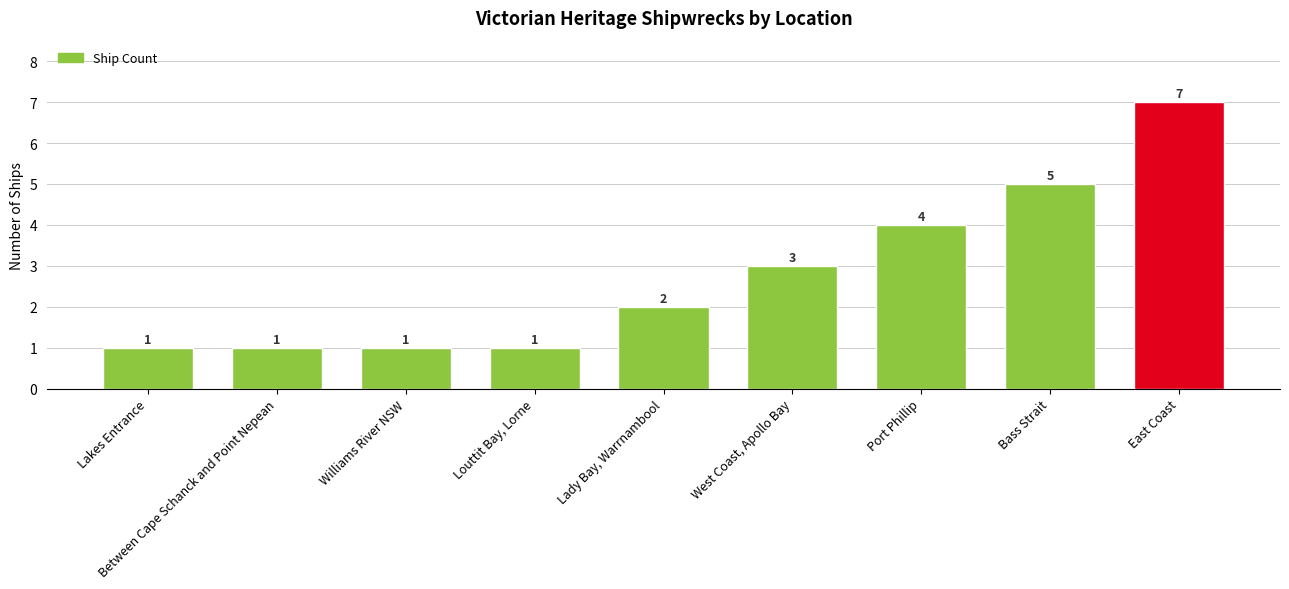

How many bars are there in total?

9